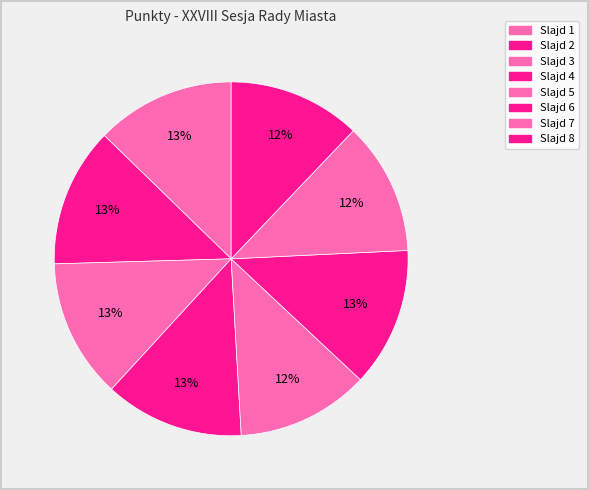

To the nearest percent, what is the difference between the largest and smallest slice percentages?

1%